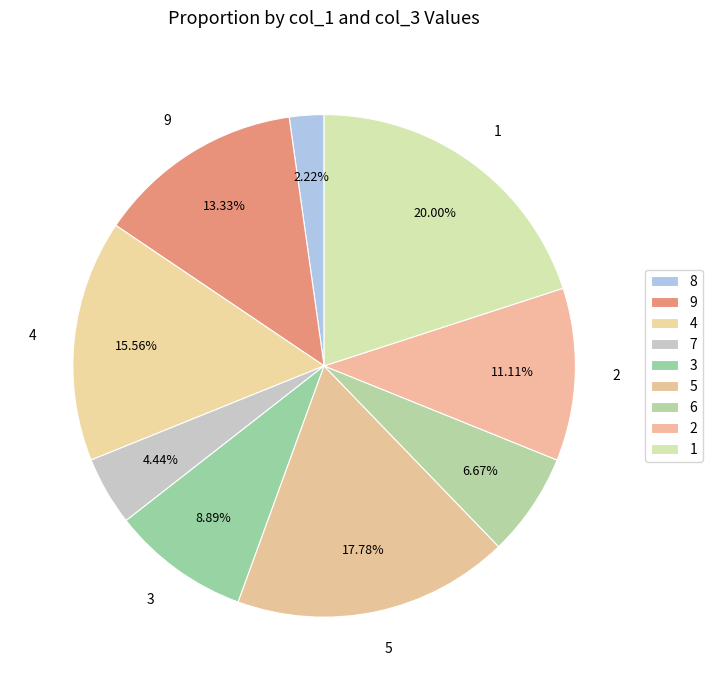

Count the number of slices in the pie.

9